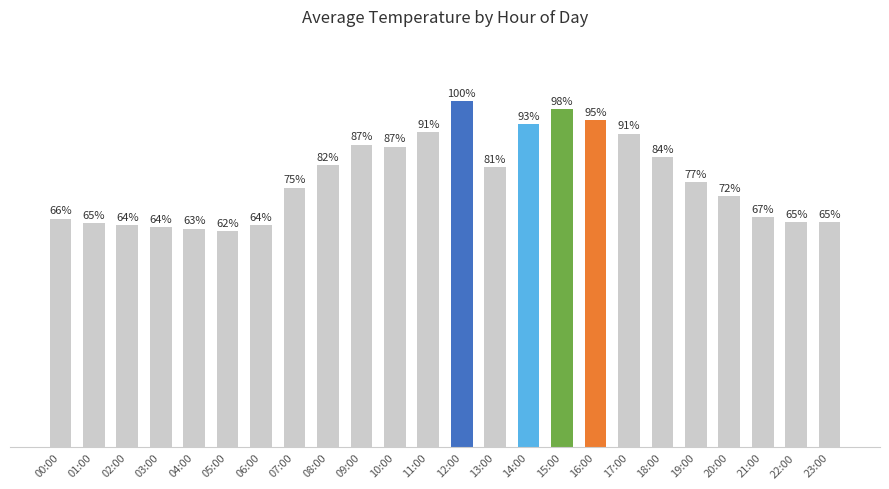

Are the bars horizontal?

No